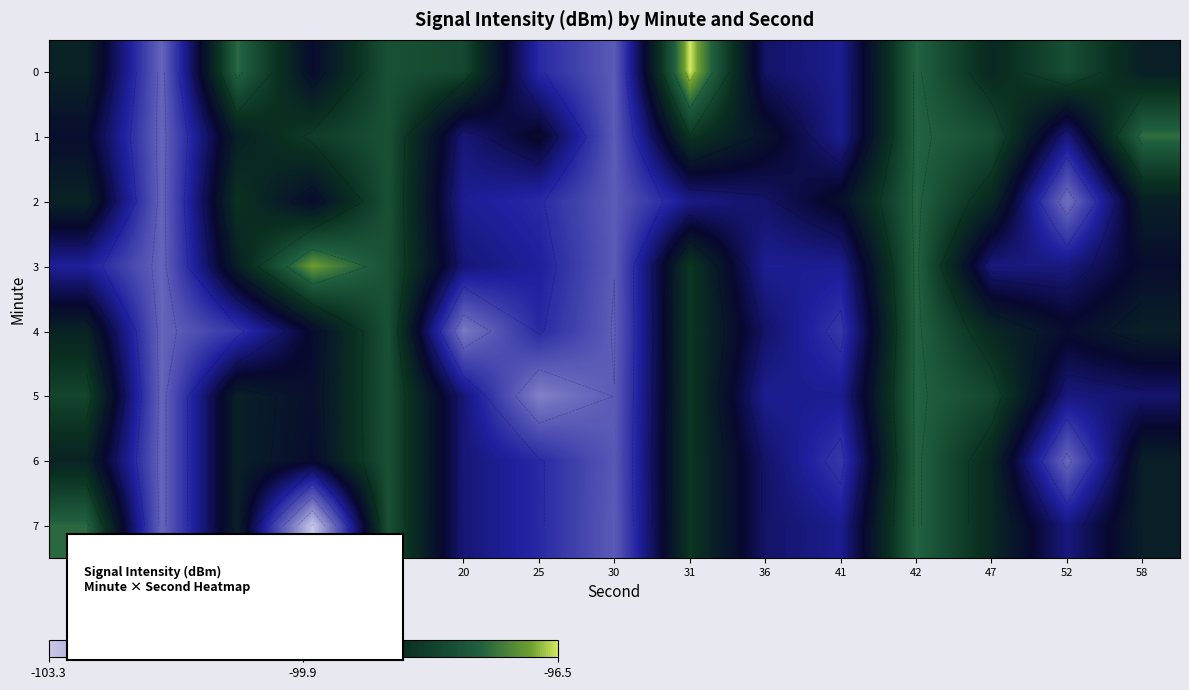

Where does the 4 series first go above -99?

3